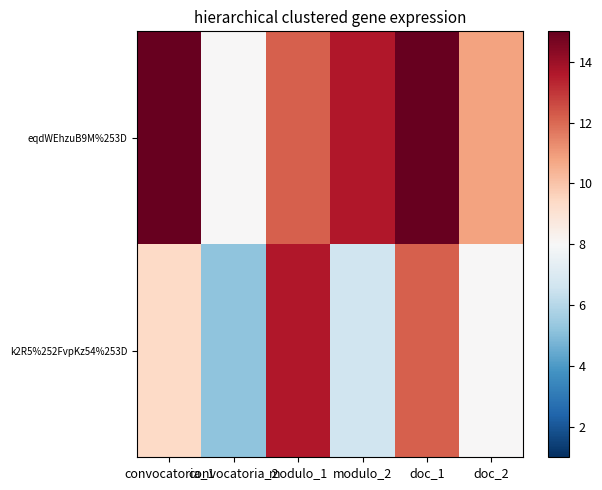

Rank the series by their average value, from highest to lowest.

eqdWEhzuB9M%253D, k2R5%252FvpKz54%253D